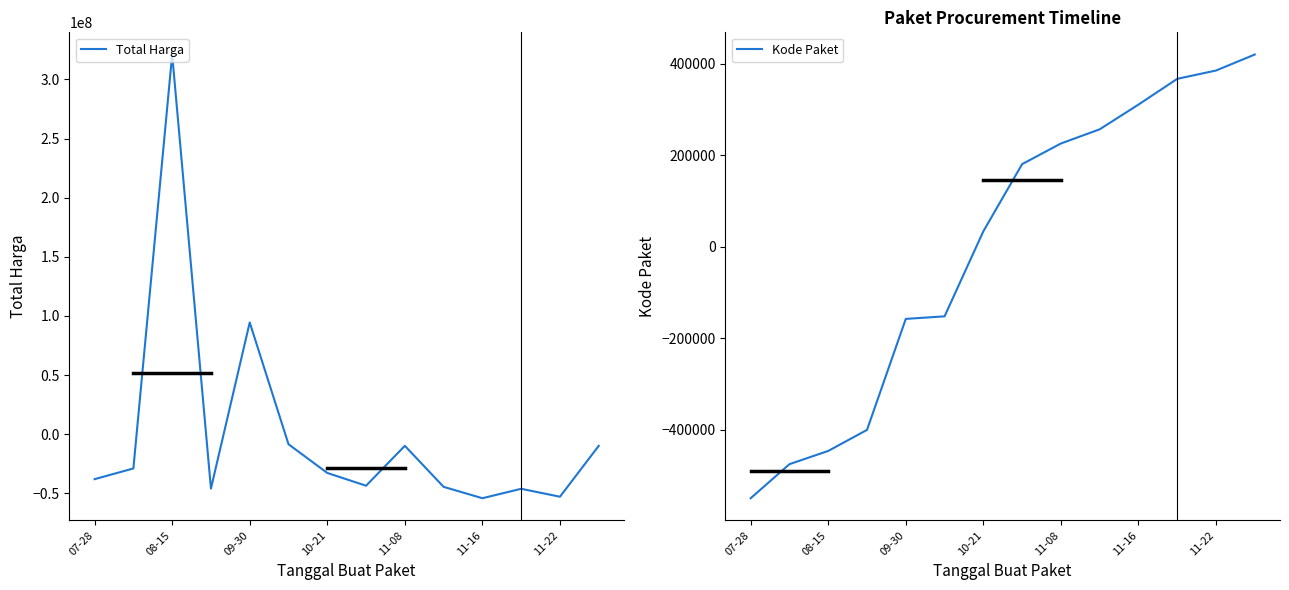

What is the difference between the maximum and minimum values in the Kode Paket series?

969292.0